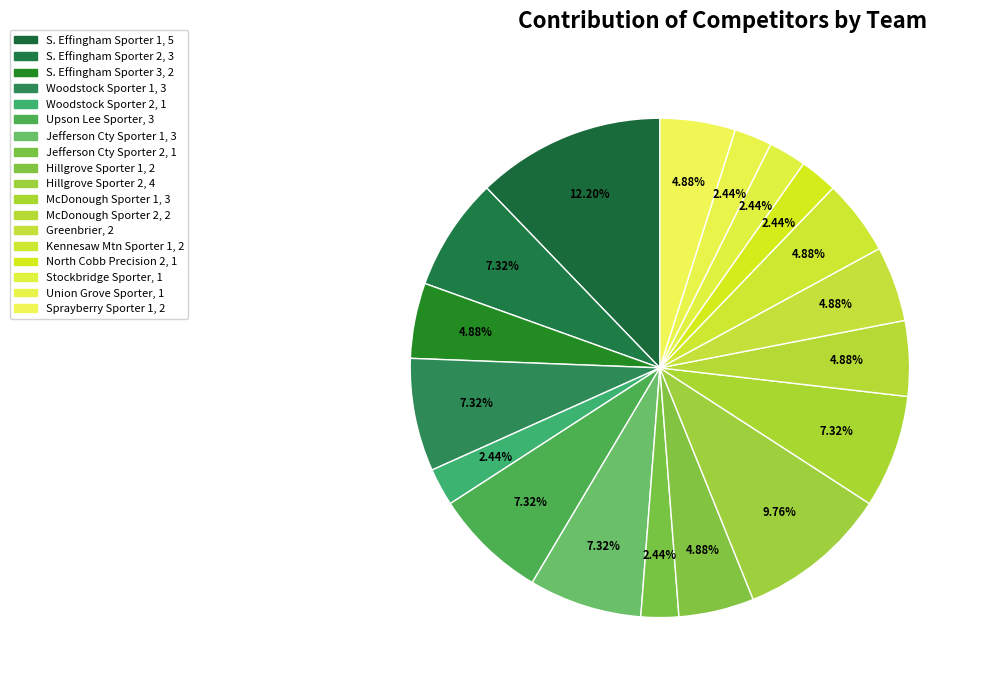

How many segments does this pie chart have?

18